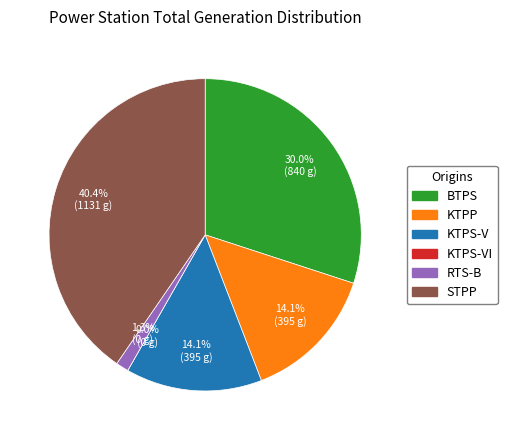

Count the number of slices in the pie.

6